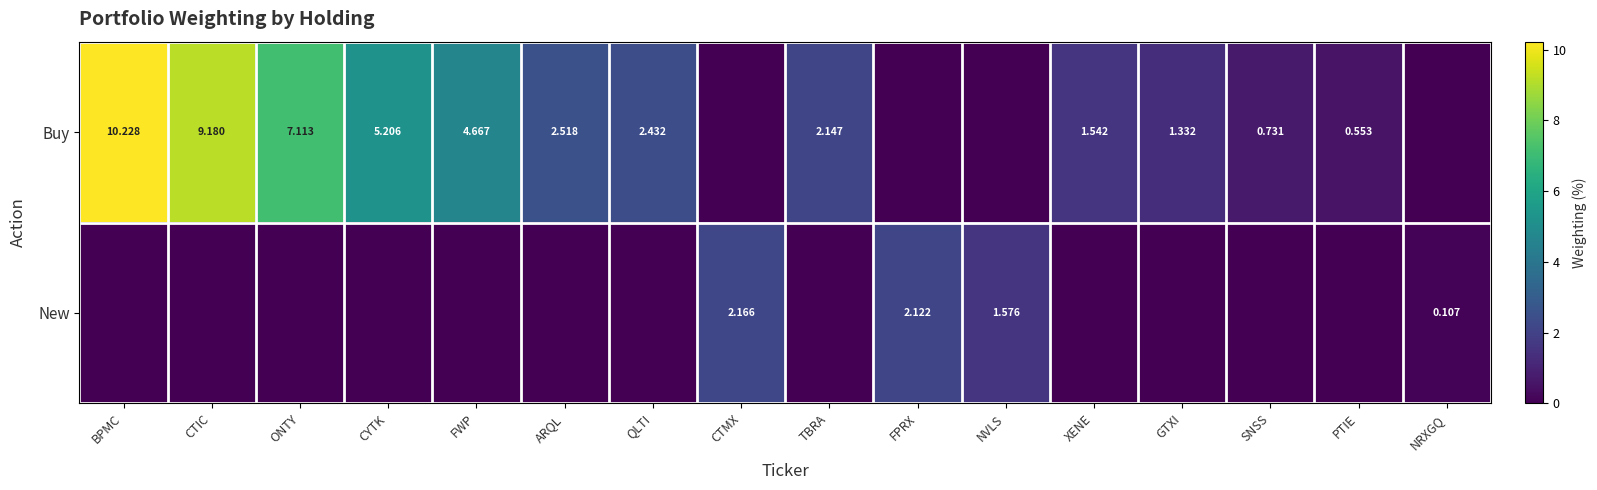

Is the value of Buy at GTXI greater than the value of New at FPRX?

No